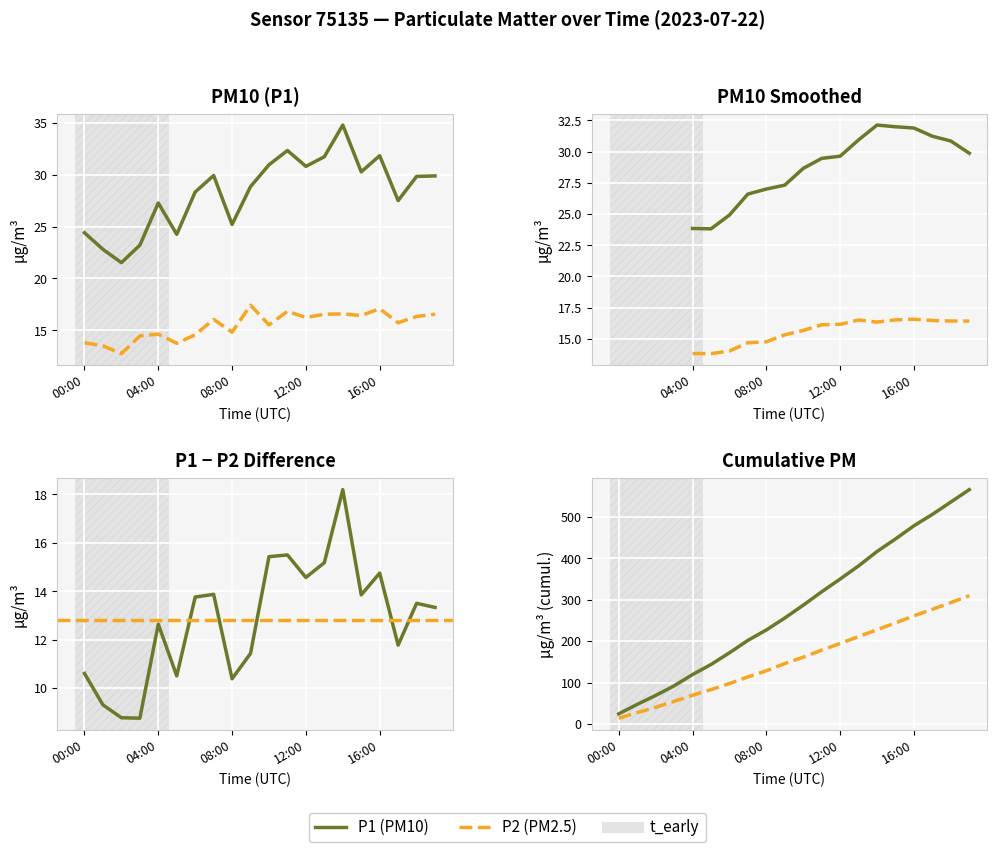

Which series has the widest spread of values?

P1